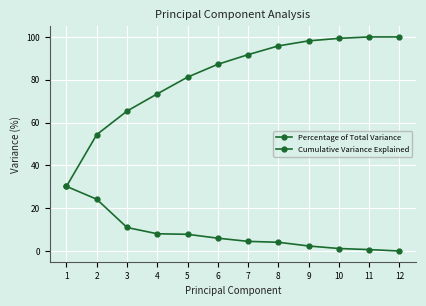

What is the value of the Percentage of Total Variance point at the 7th from the left?

4.5